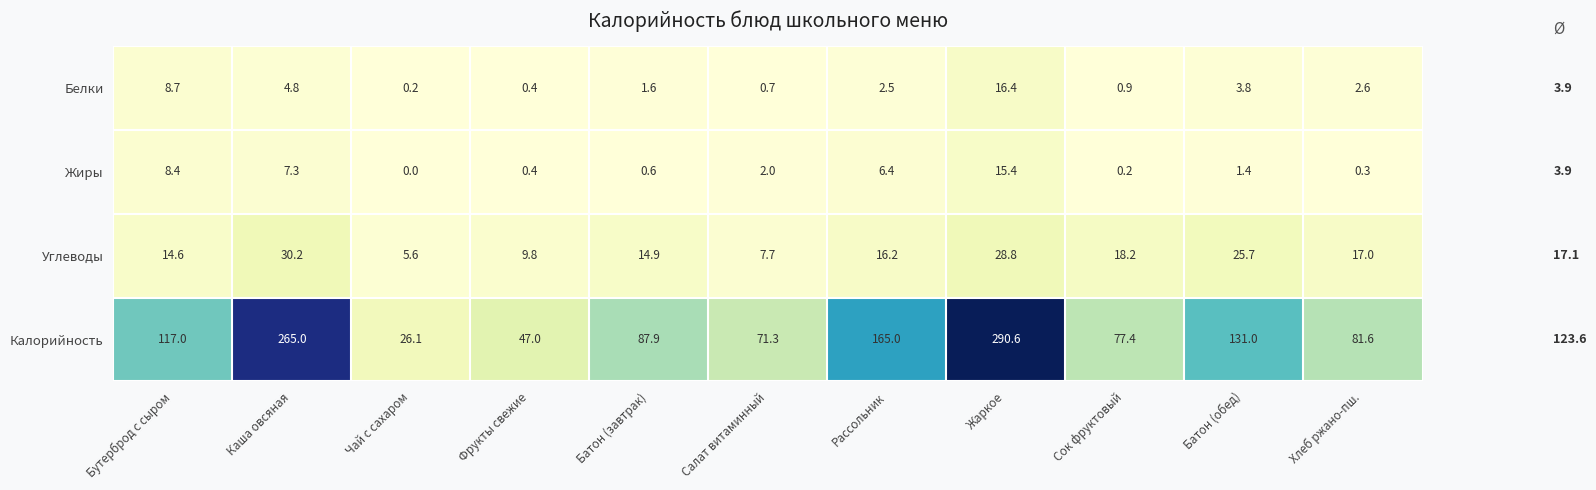

What is the difference between the maximum and second lowest values in the Калорийность series?

243.6